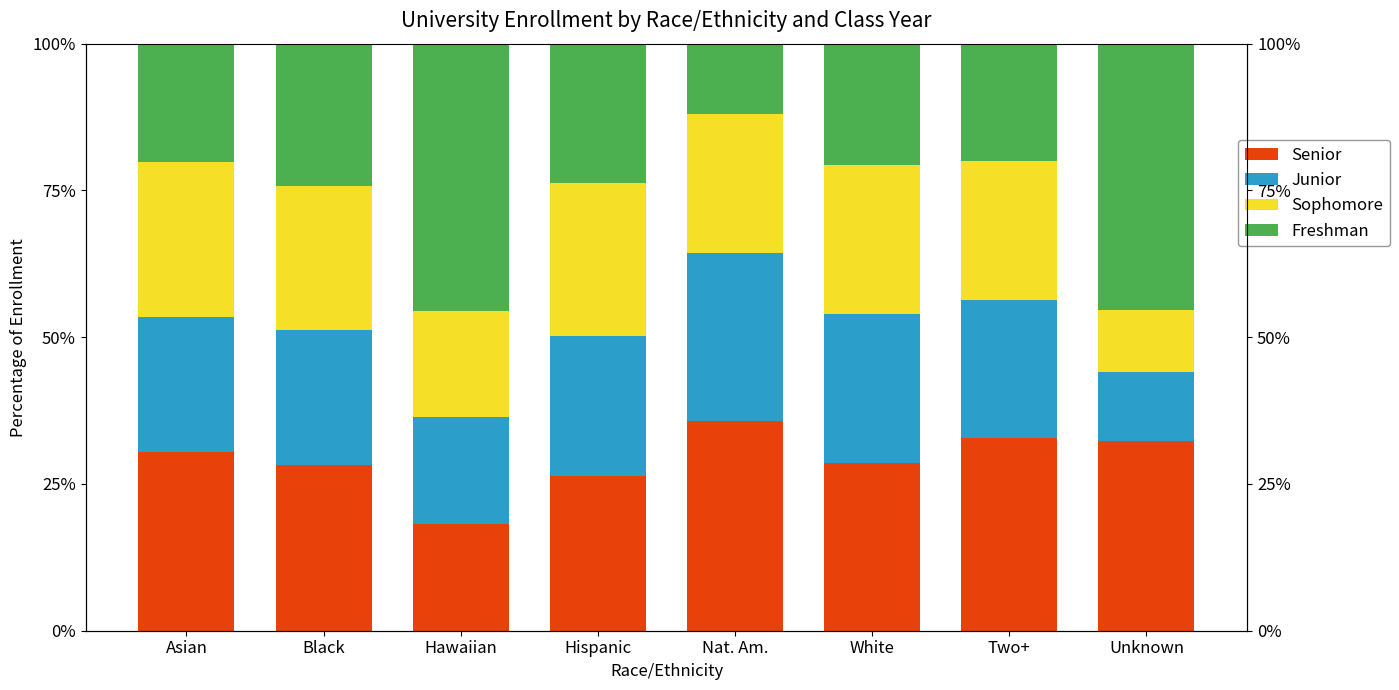

What is the difference between the highest and lowest values at Hispanic?

2.5